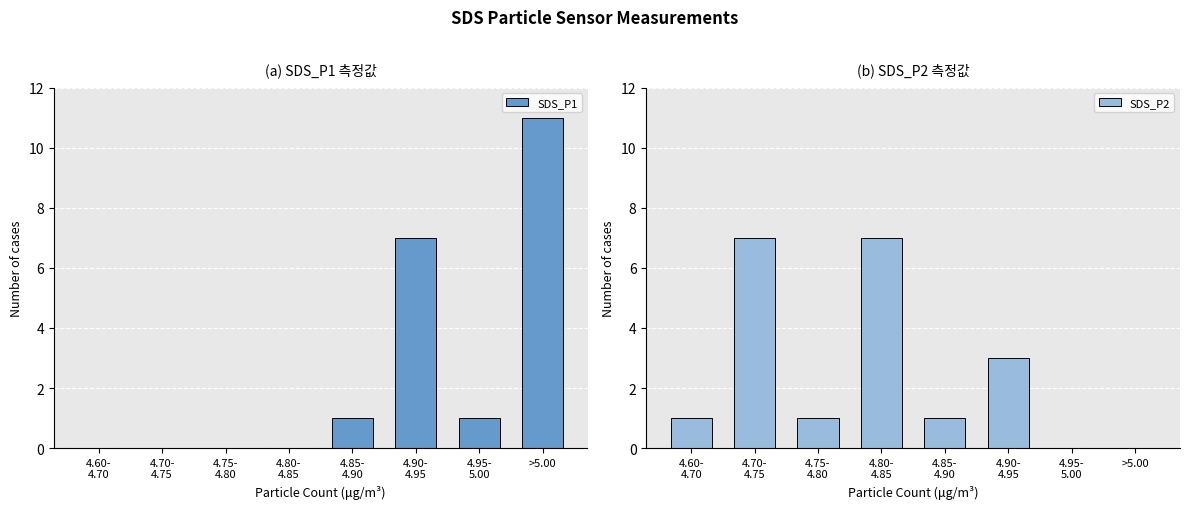

What is the label of the 7th bar from the right?

4.70-
4.75